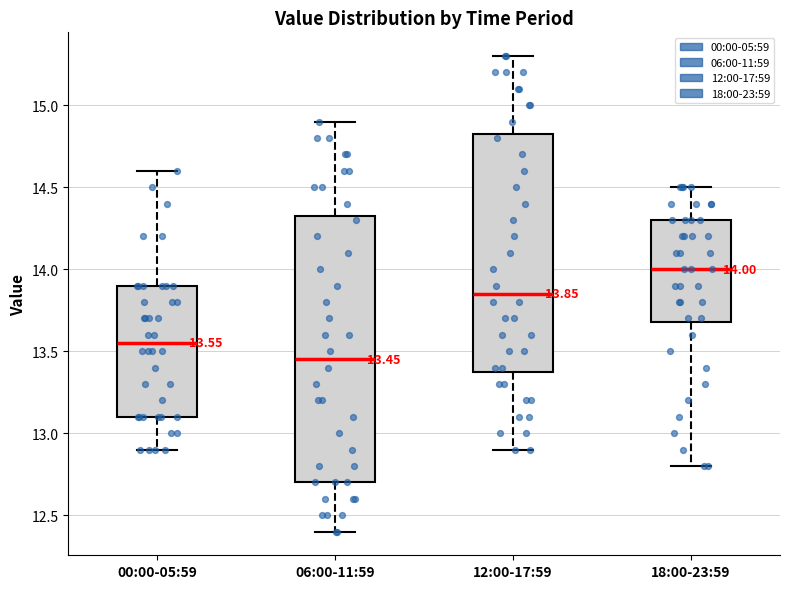

Which box's median line is the lowest?

06:00-11:59